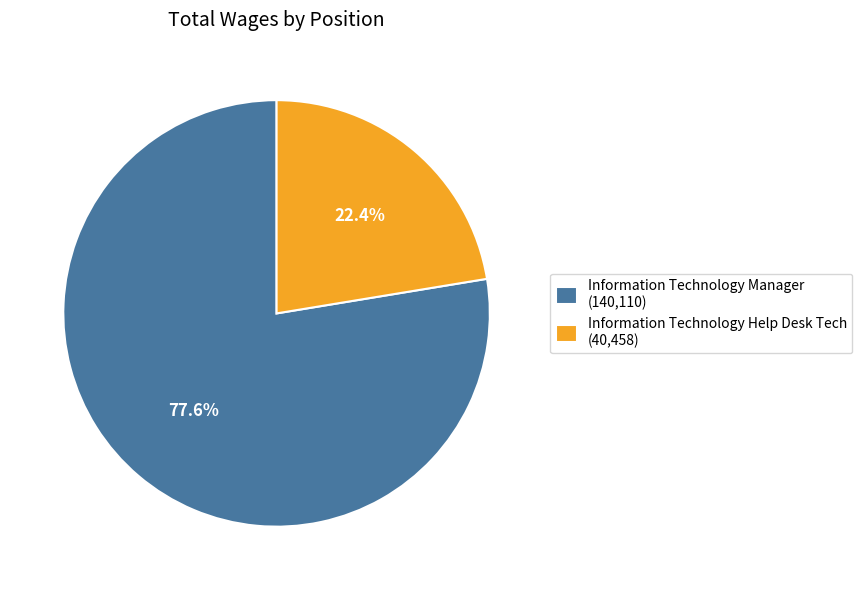

Which slice is the smallest?

Information Technology Help Desk Tech